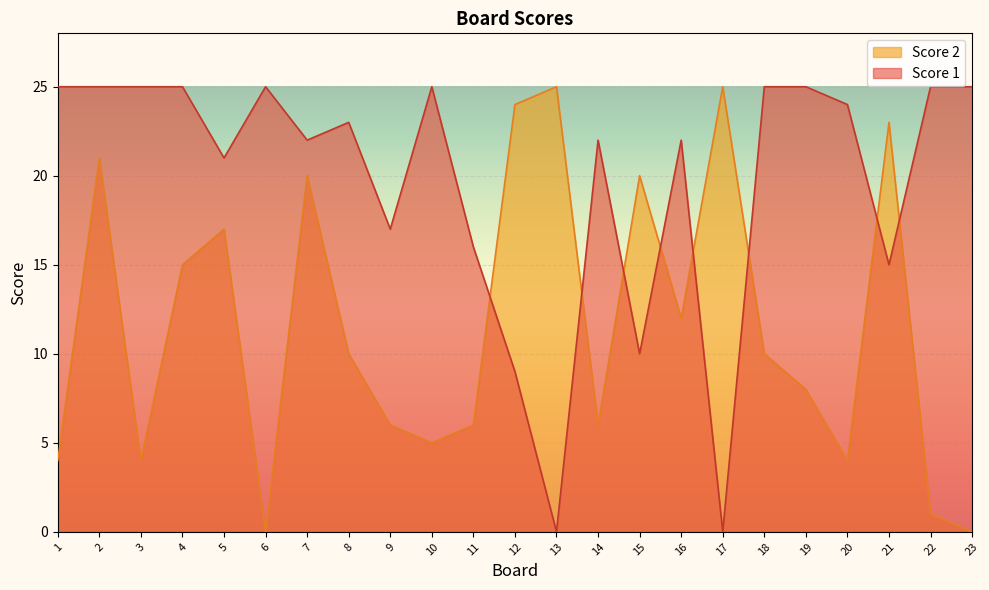

What is the sum of all Score 2 values?

266